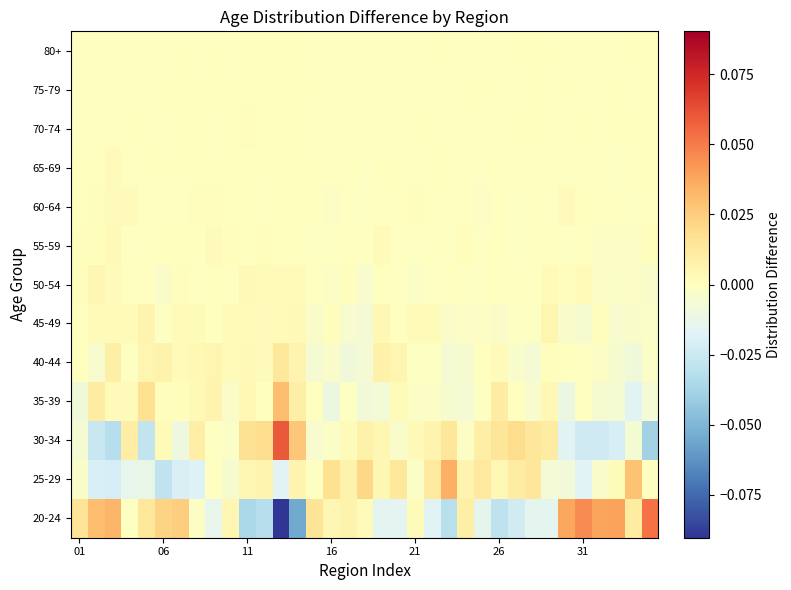

At which category is the sum across all series the highest?

11